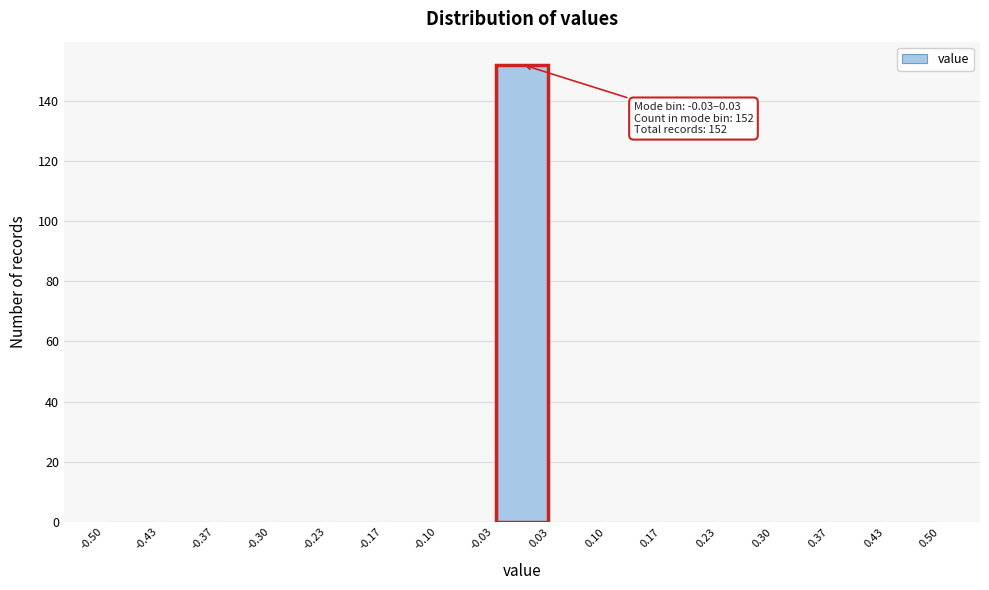

Over which range of the x-axis is the bar tallest?

-0.03 to 0.03